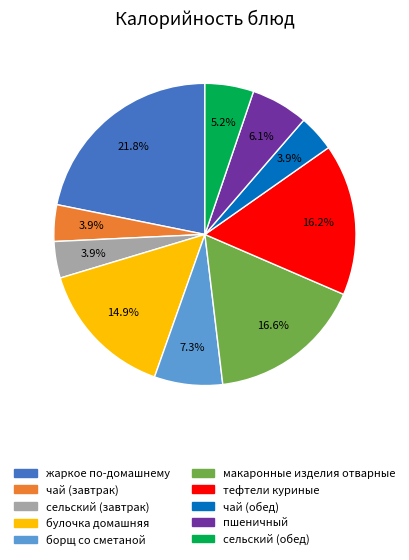

Which slice is the largest?

жаркое по-домашнему